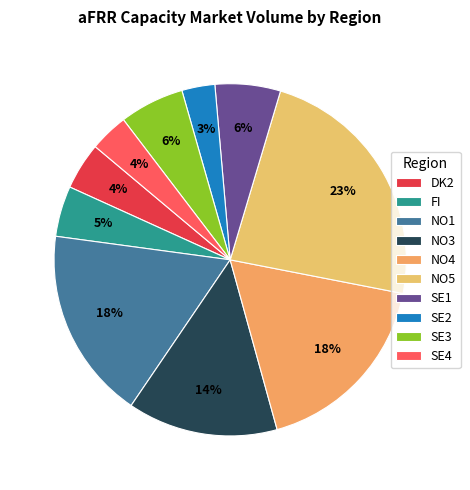

Count the number of slices in the pie.

10